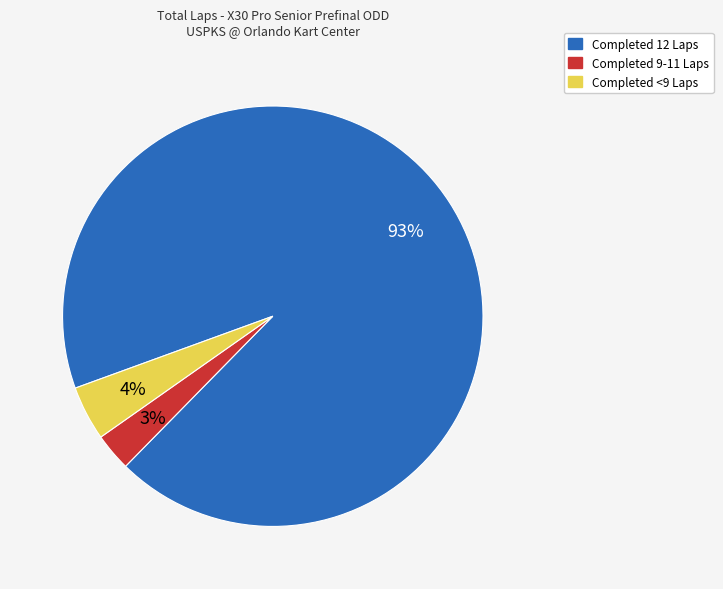

Count the number of slices in the pie.

3